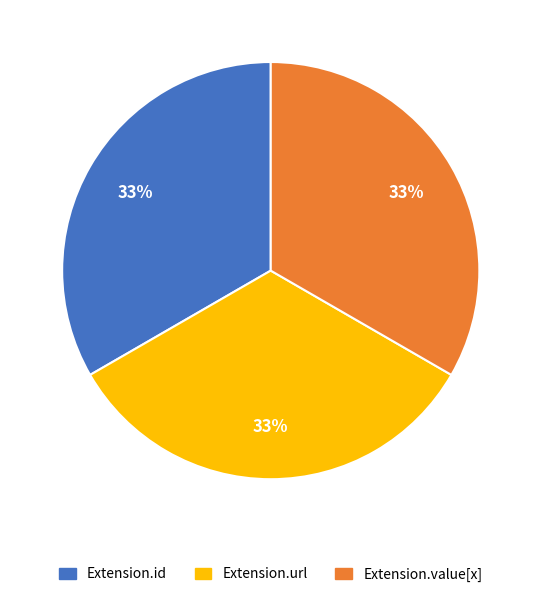

What is the ratio of the value at Extension.value[x] to the value at Extension.id?

1.0